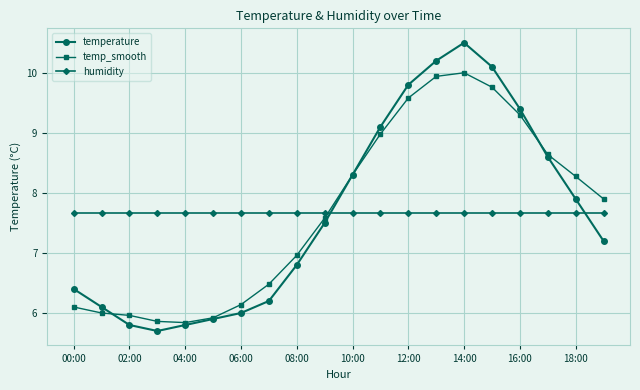

Rank the series by their maximum value, from lowest to highest.

humidity, temp_smooth, temperature